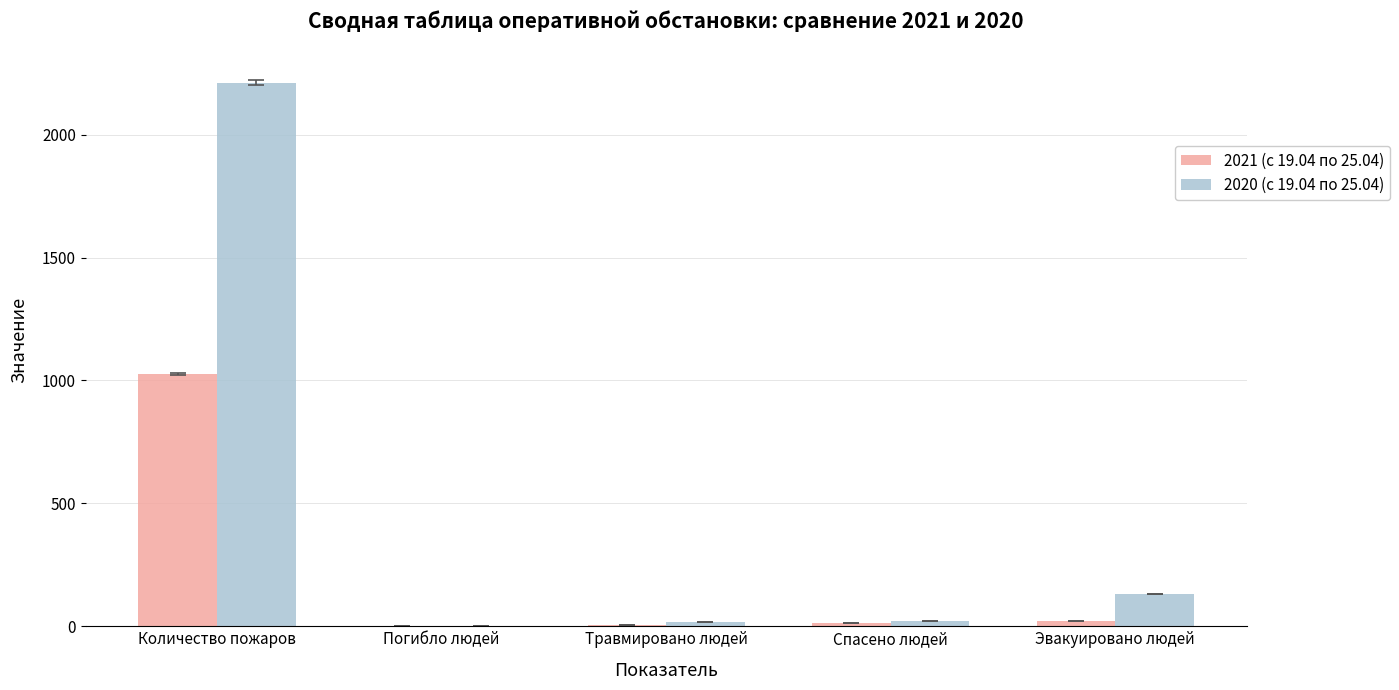

What is the approximate value of 2020 (с 19.04 по 25.04) at Эвакуировано людей?

132